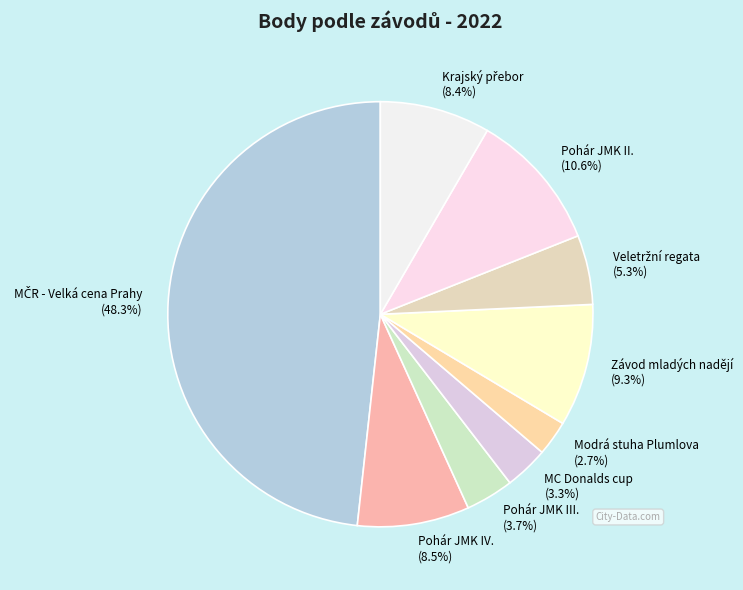

How many segments does this pie chart have?

9